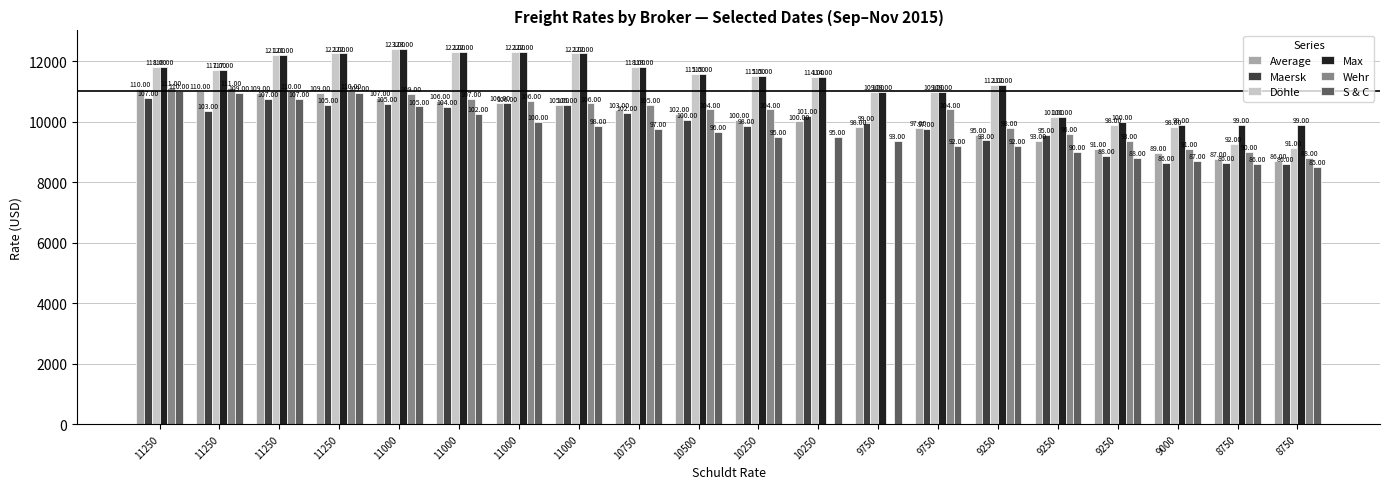

How many data points in Max are above 11563?

9